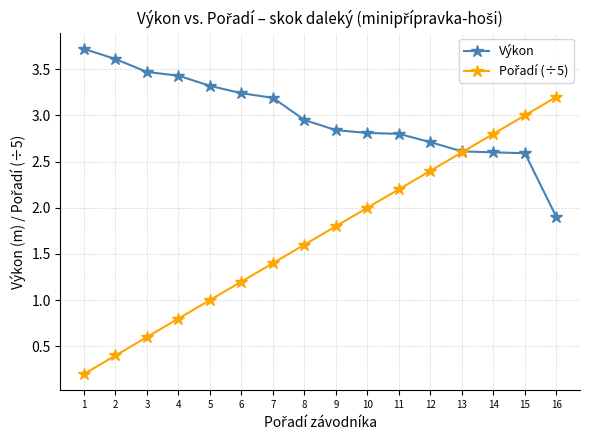

The Výkon series shows 5.4 at 2. True or false?

False